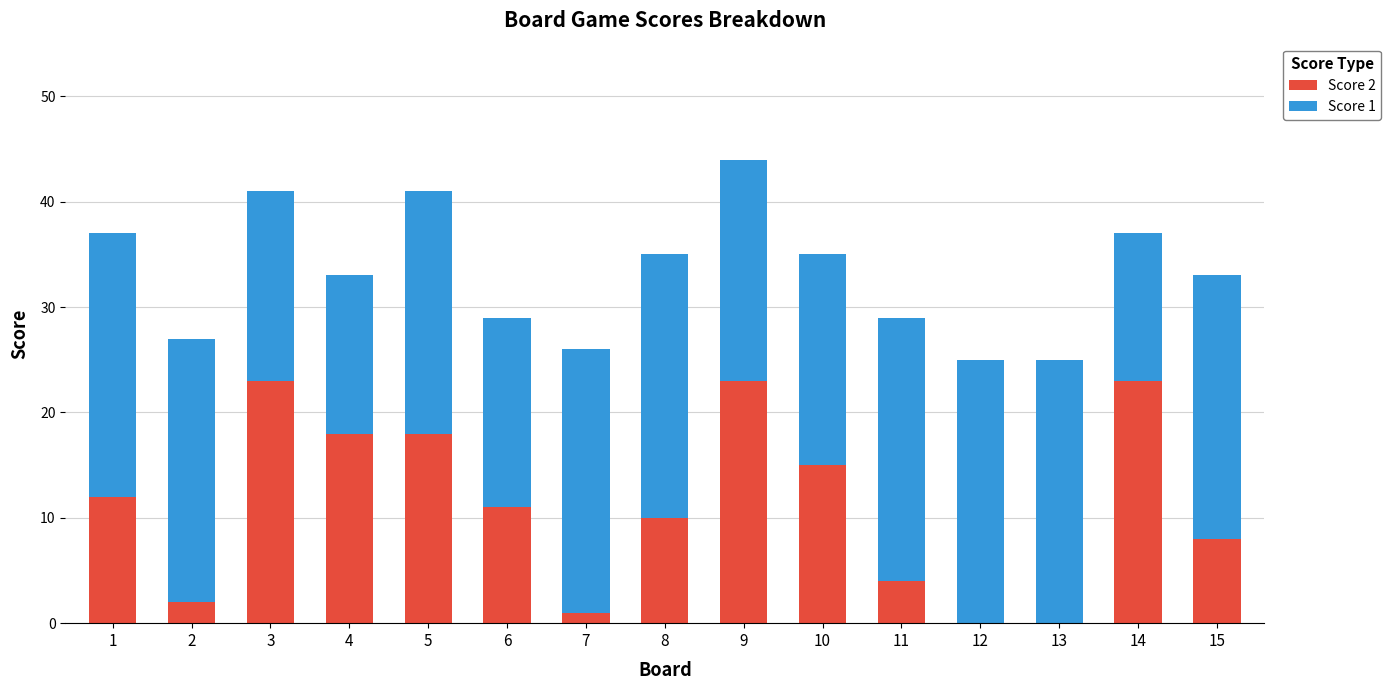

The value of Score 2 at 13 is 0. True or false?

True